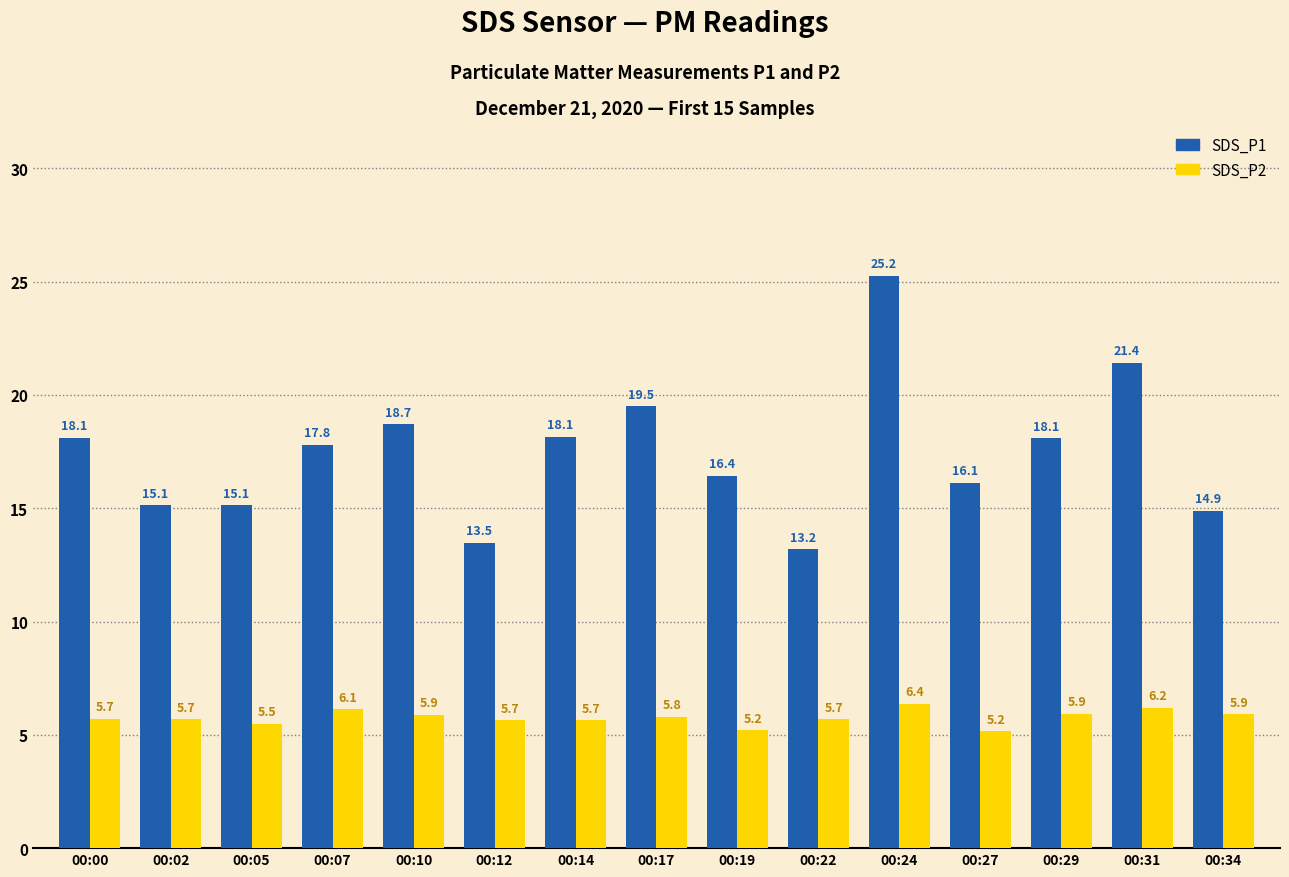

What is the sum of all SDS_P2 values?

86.4